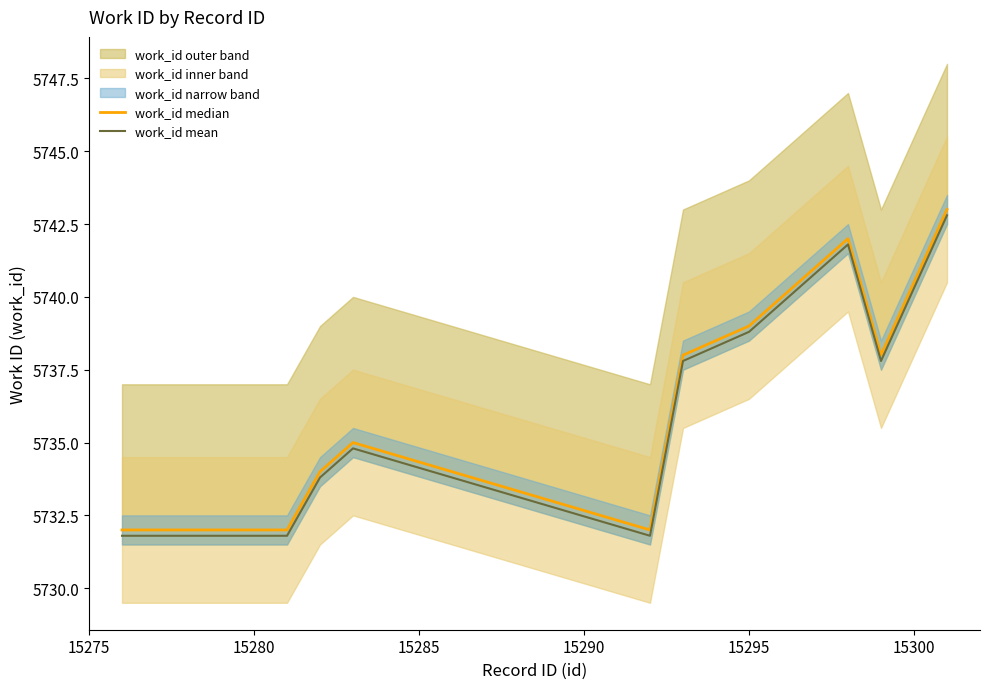

How many lines are shown in the chart?

2